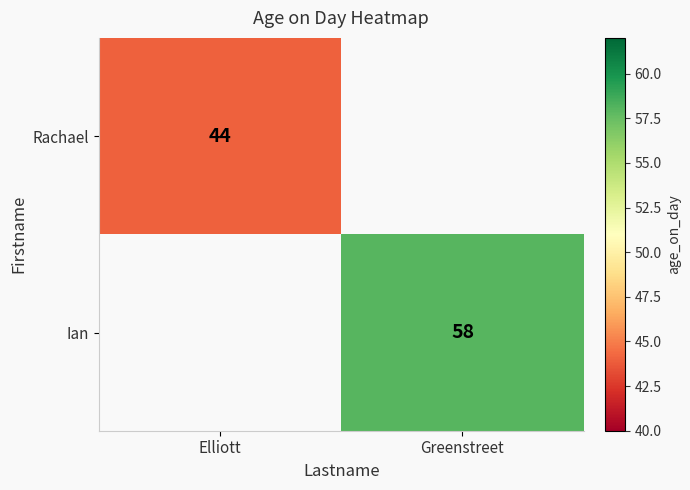

Count the number of categories in the chart.

2